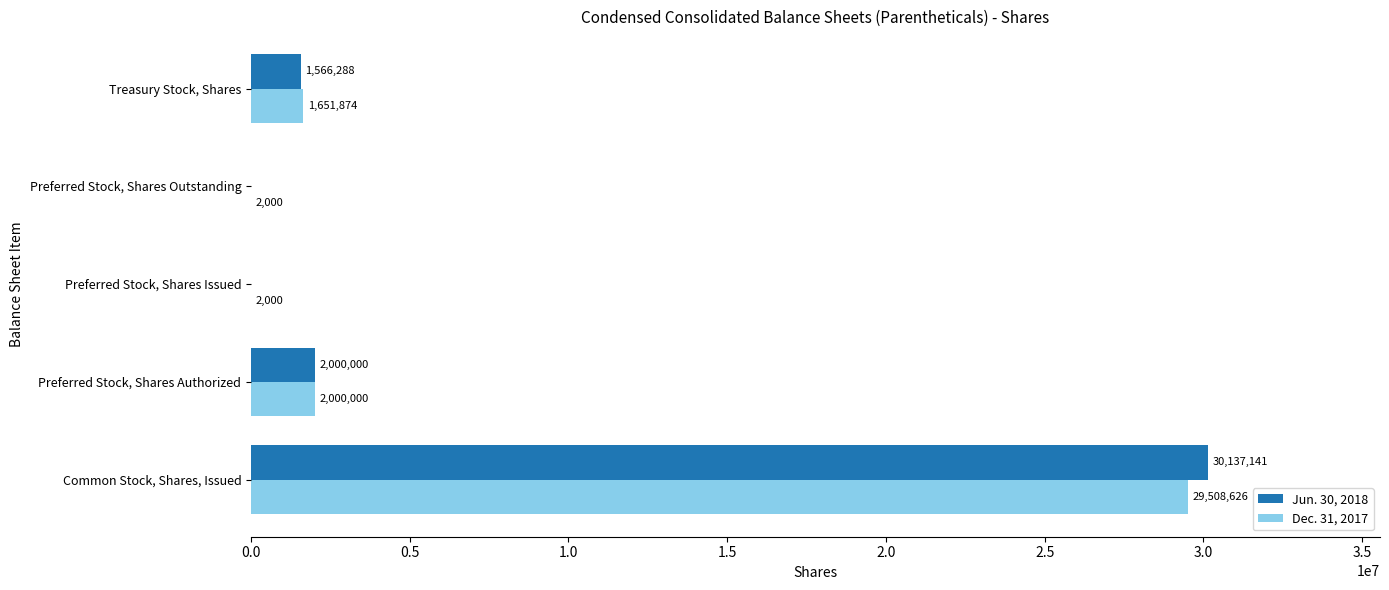

What is the sum of the Jun. 30, 2018 values at Preferred Stock, Shares Authorized and Common Stock, Shares, Issued?

32137141